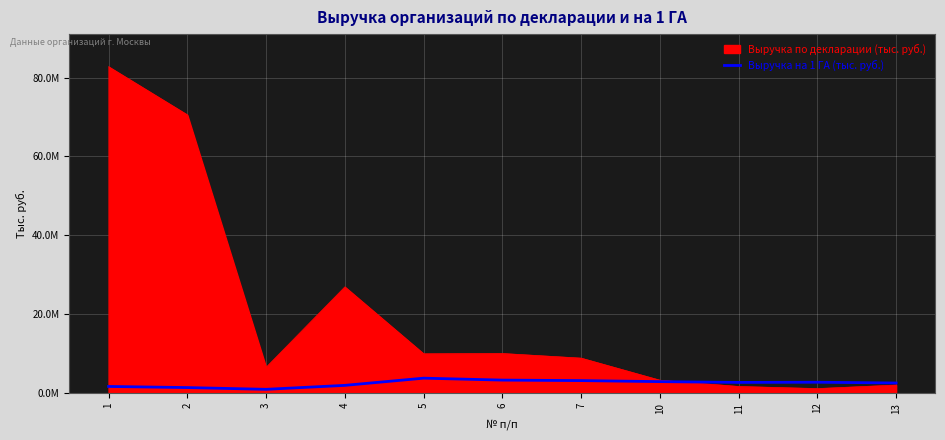

Is this an area chart (filled region under the line)?

Yes